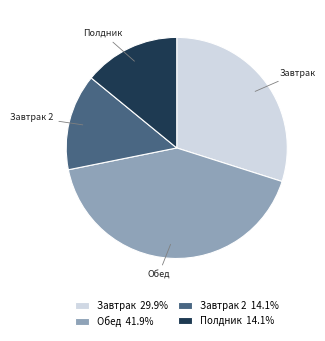

What is the ratio of the value at Завтрак to the value at Полдник?

2.1